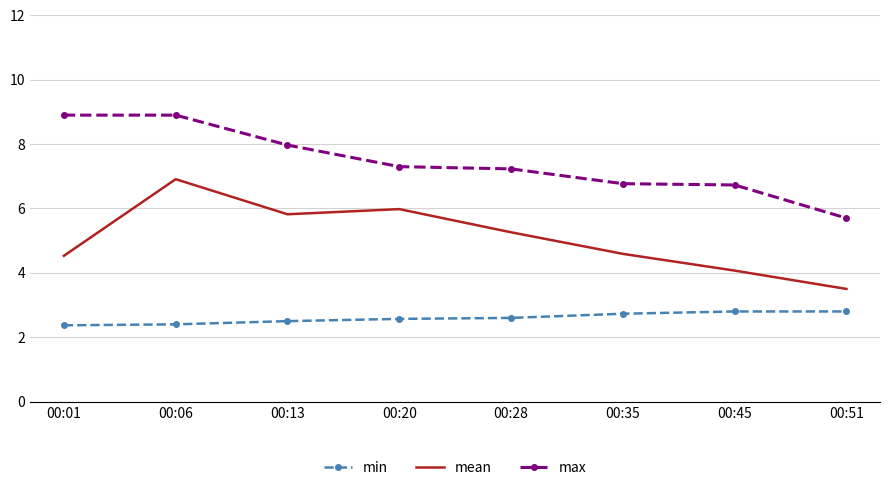

What is the minimum value for mean?

3.5